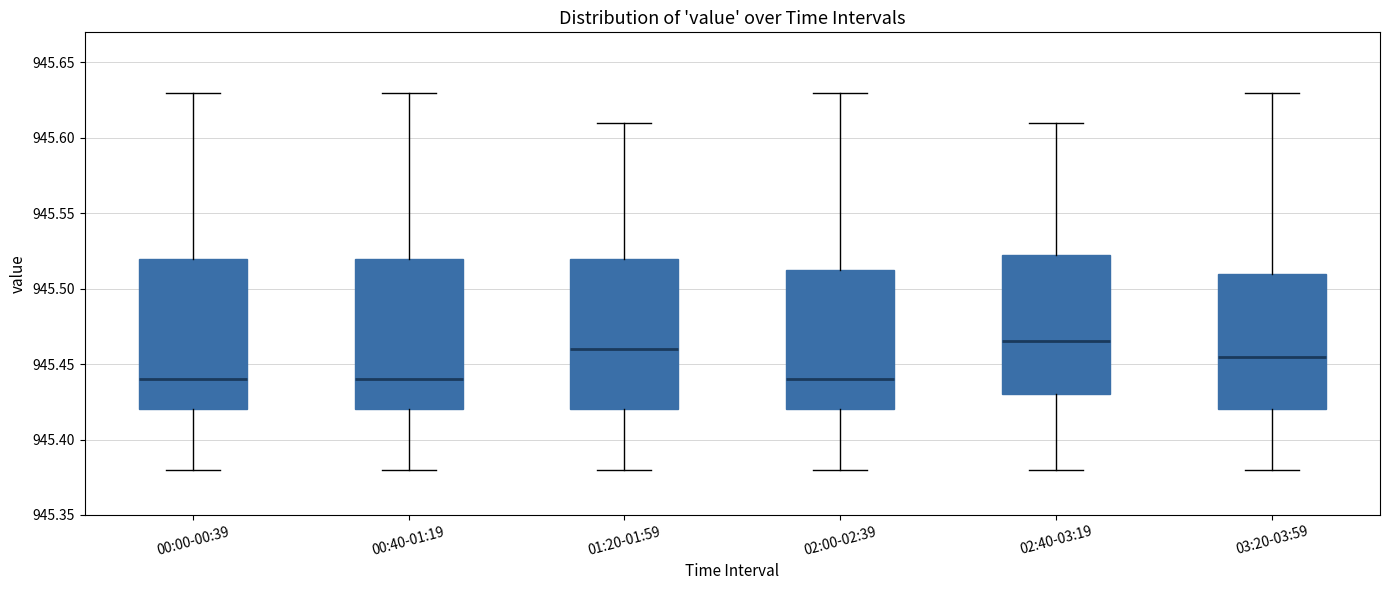

Where does the lower whisker of the box for 00:00-00:39 end on the y-axis? The values are not printed on the chart, so give them approximately, as read against the axis.

945.380